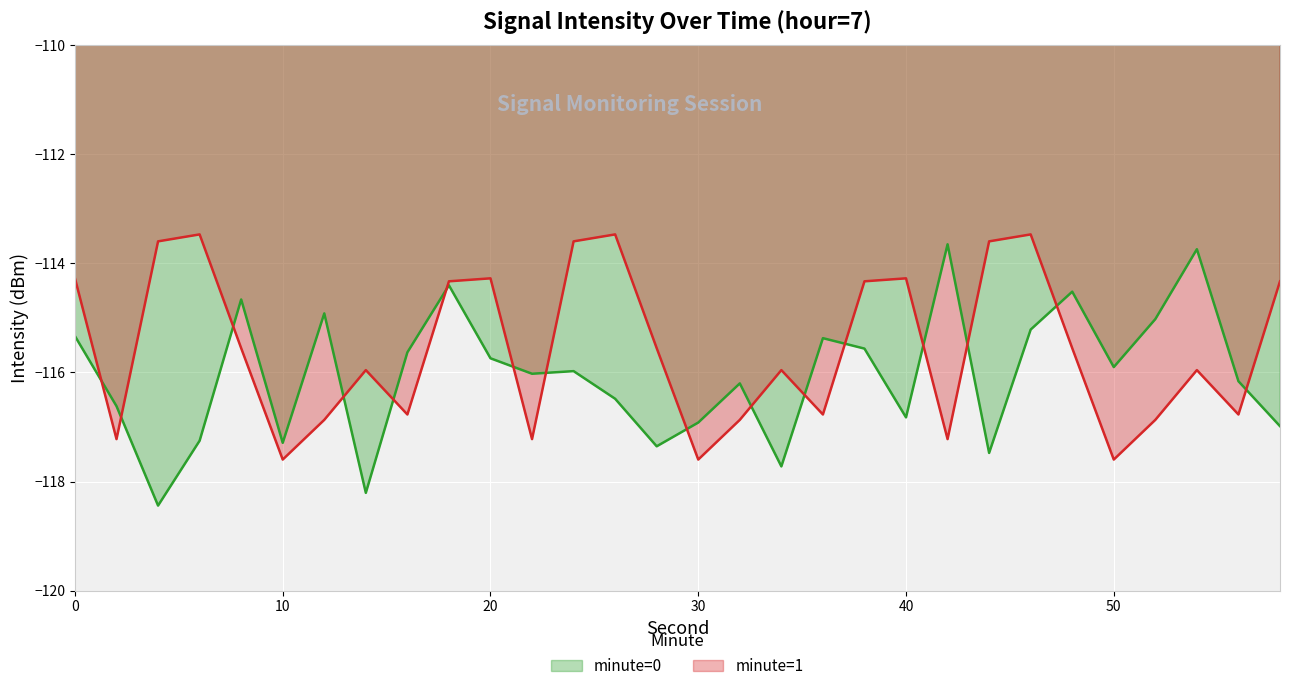

What is the value of the minute=1 point at the 4th from the left?

-113.5